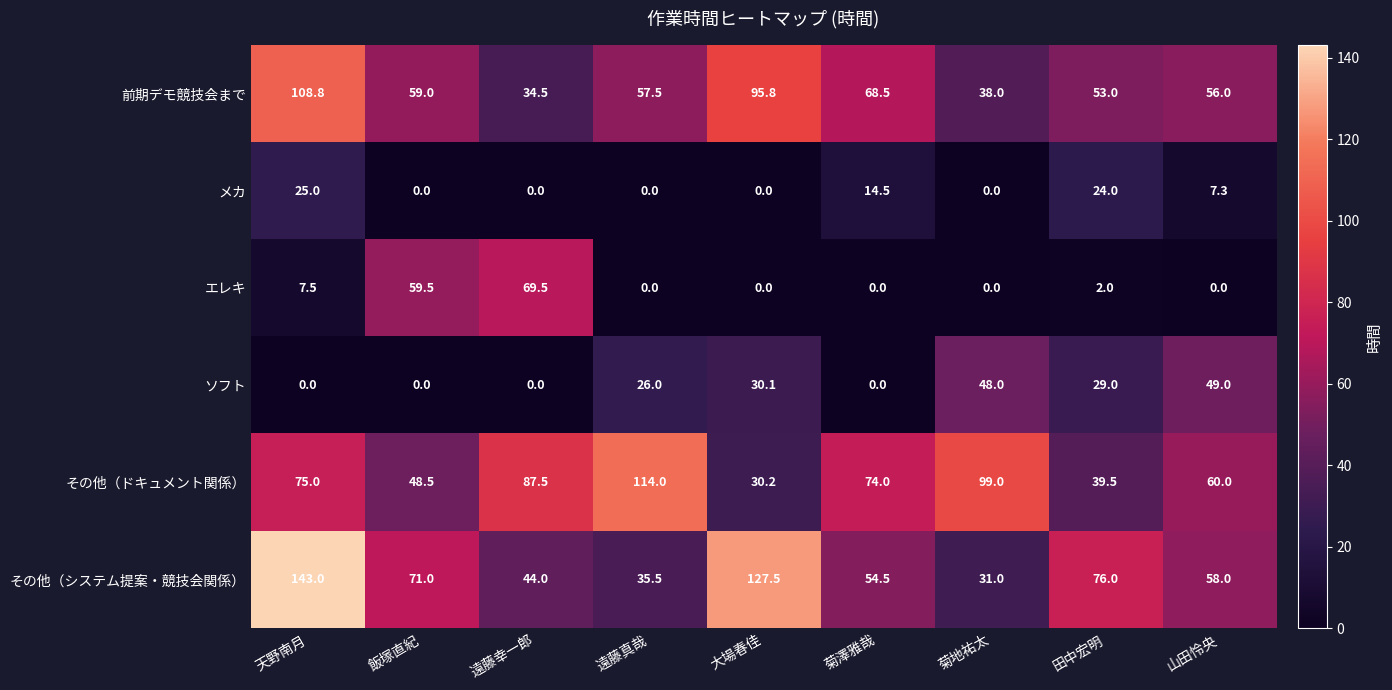

What is the maximum value shown in the chart?

143.0